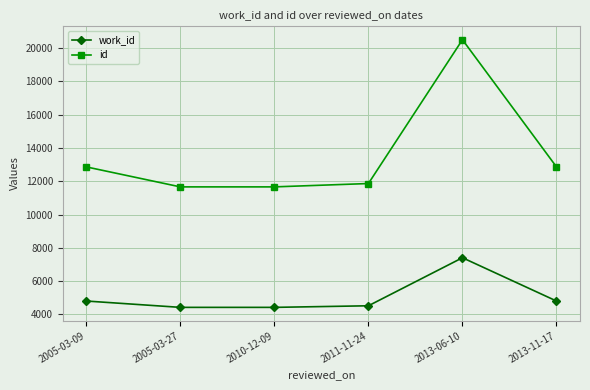

Which series has the largest range (max minus min)?

id